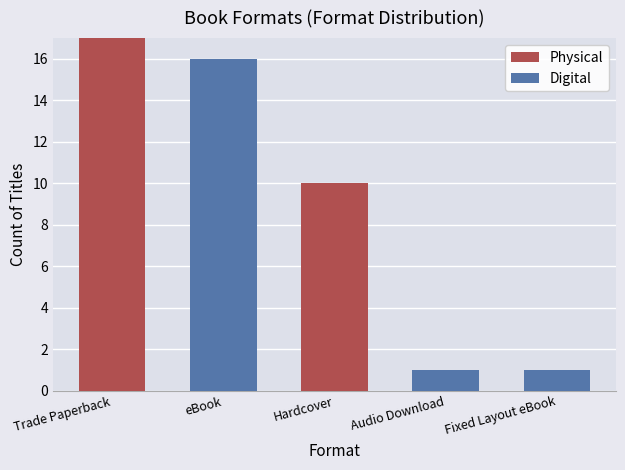

What is the total value across all series at Hardcover?

10